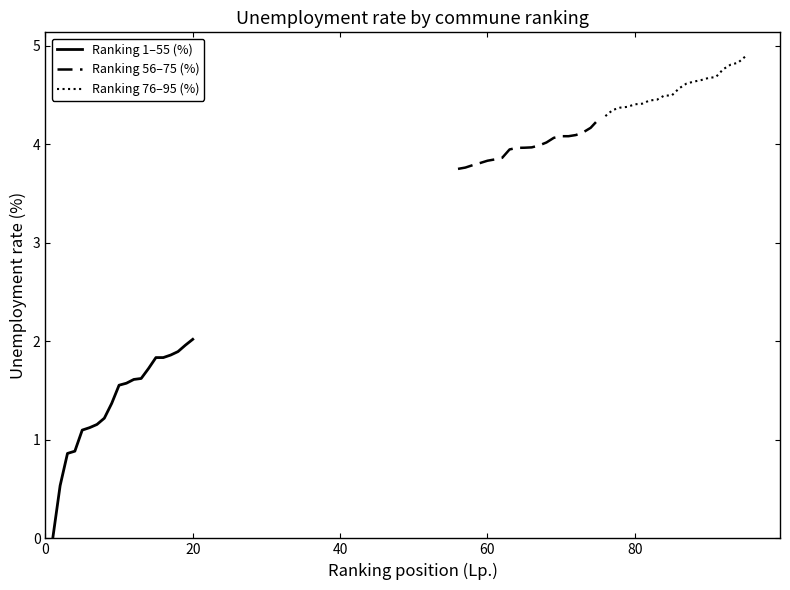

What is the value of the Ranking 76–95 (%) point at the 9th from the left?

4.5